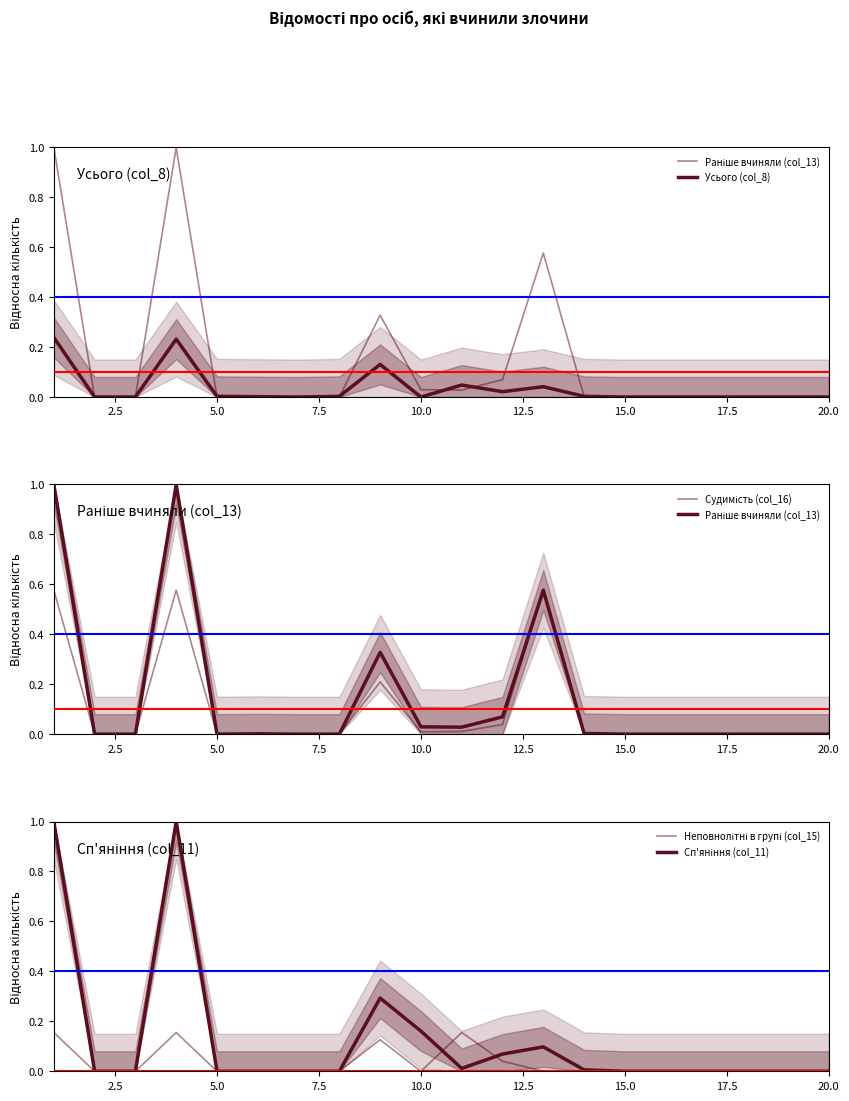

True or false: Усього (col_8) has more than 2 interior local peaks.

True